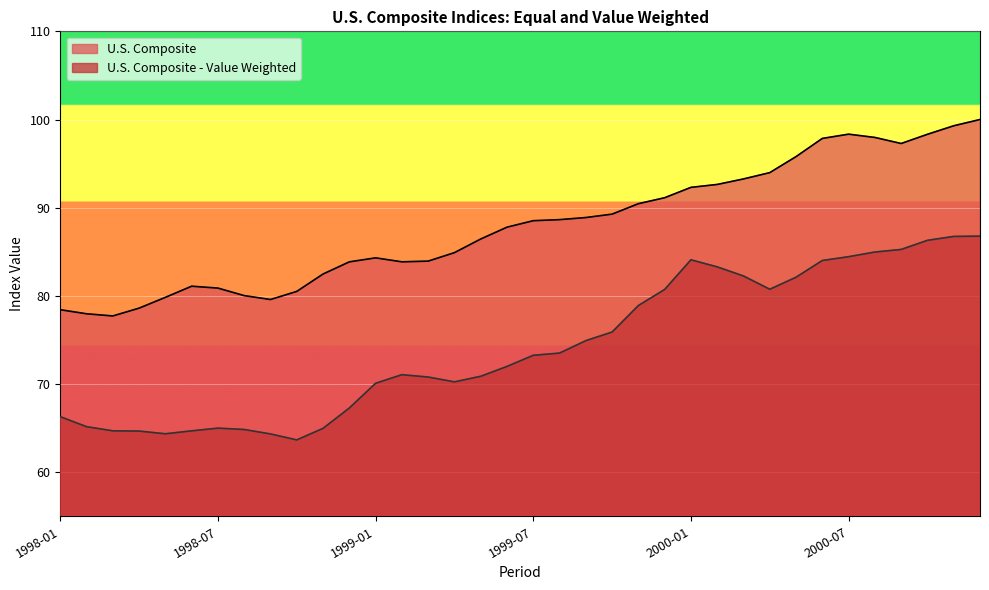

Count the number of data series in this chart.

2